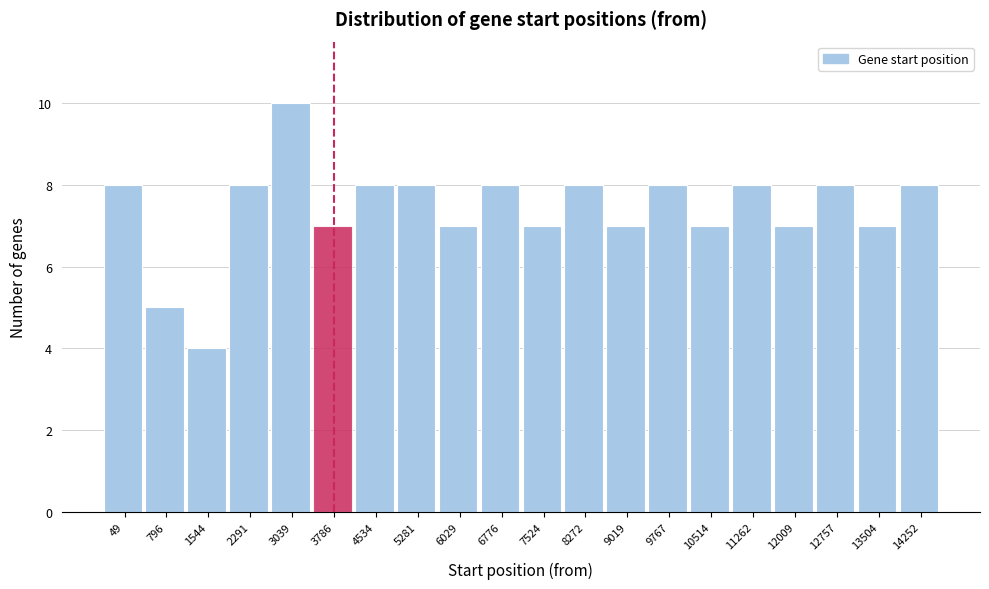

Reading left to right, list all the values displayed in this chart.

49=8	796=5	1544=4	2291=8	3039=10	3786=7	4534=8	5281=8	6029=7	6776=8	7524=7	8272=8	9019=7	9767=8	10514=7	11262=8	12009=7	12757=8	13504=7	14252=8